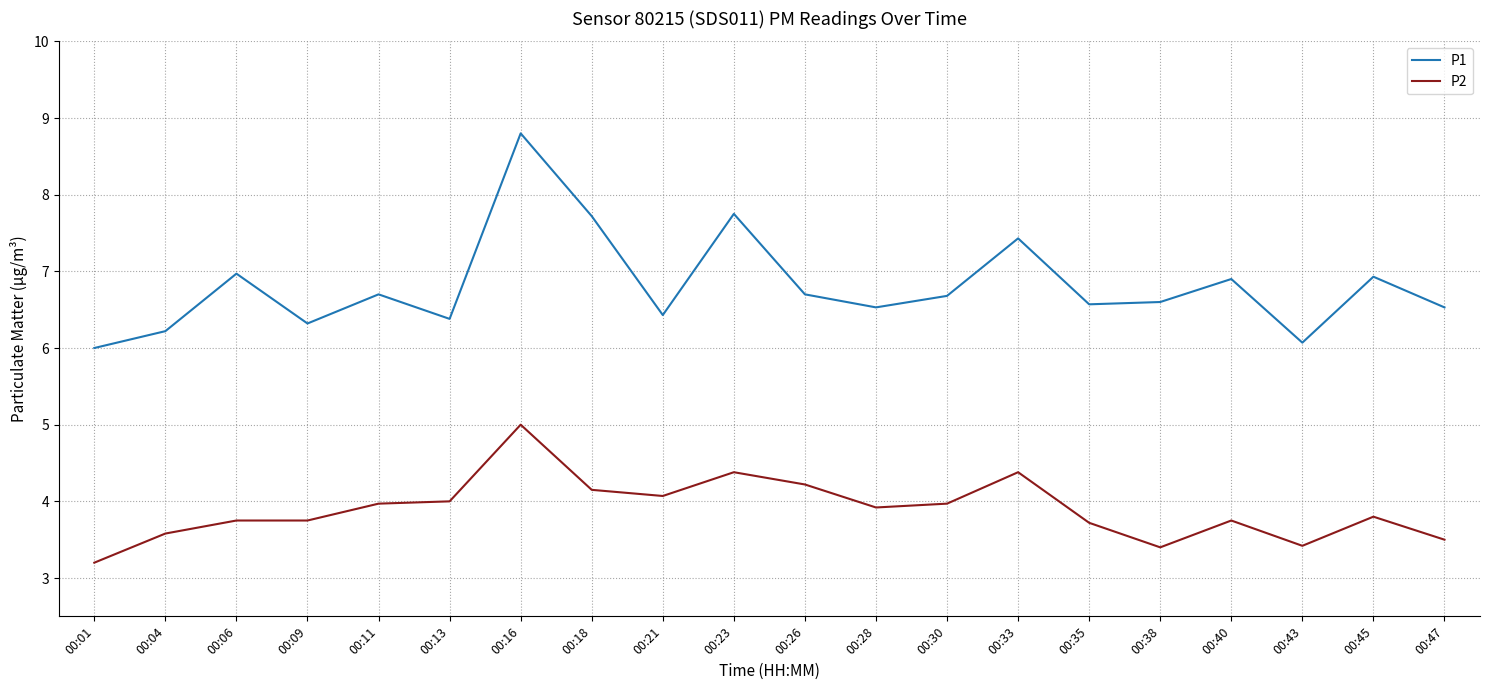

At how many categories does at least one series exceed 3?

20